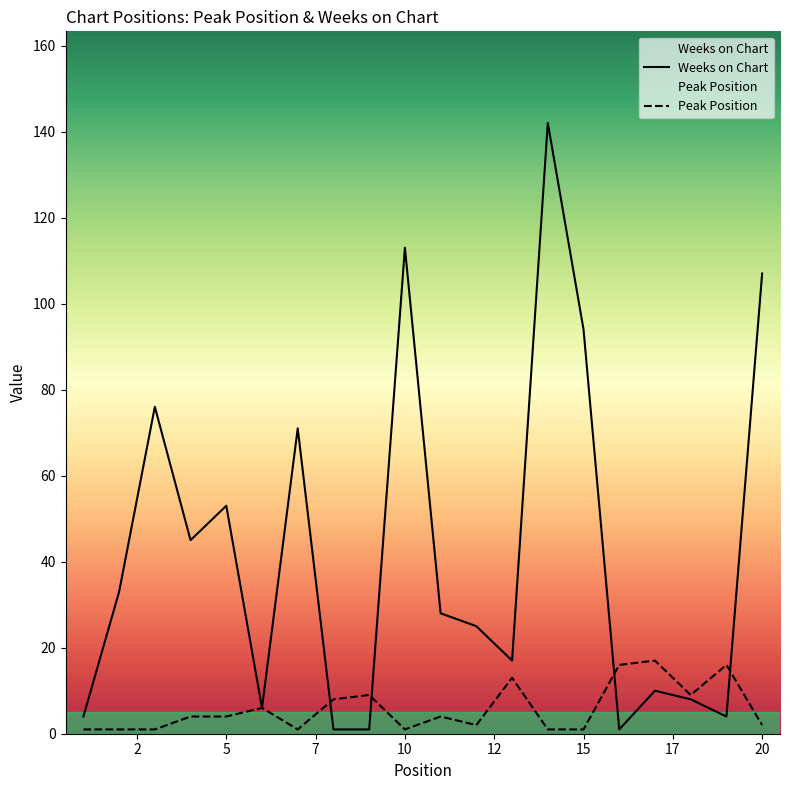

At 10, list the series in order from largest to smallest.

Weeks on Chart, Peak Position